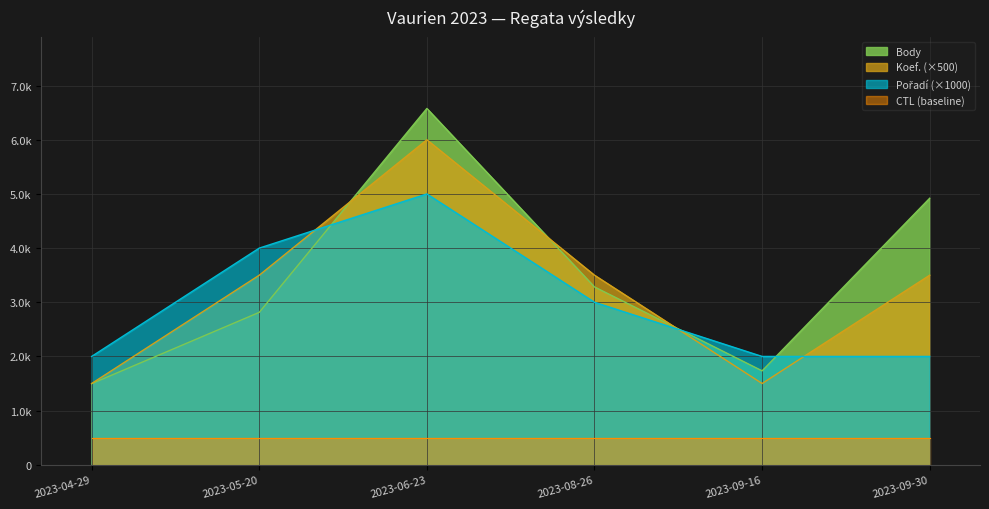

Reading left to right, transcribe all the data shown in this chart.

Body: 2023-04-29=1497	2023-05-20=2814	2023-06-23=6578	2023-08-26=3283	2023-09-16=1734	2023-09-30=4921
Koef.: 2023-04-29=1500	2023-05-20=3500	2023-06-23=6000	2023-08-26=3500	2023-09-16=1500	2023-09-30=3500
Pořadí: 2023-04-29=2000	2023-05-20=4000	2023-06-23=5000	2023-08-26=3000	2023-09-16=2000	2023-09-30=2000